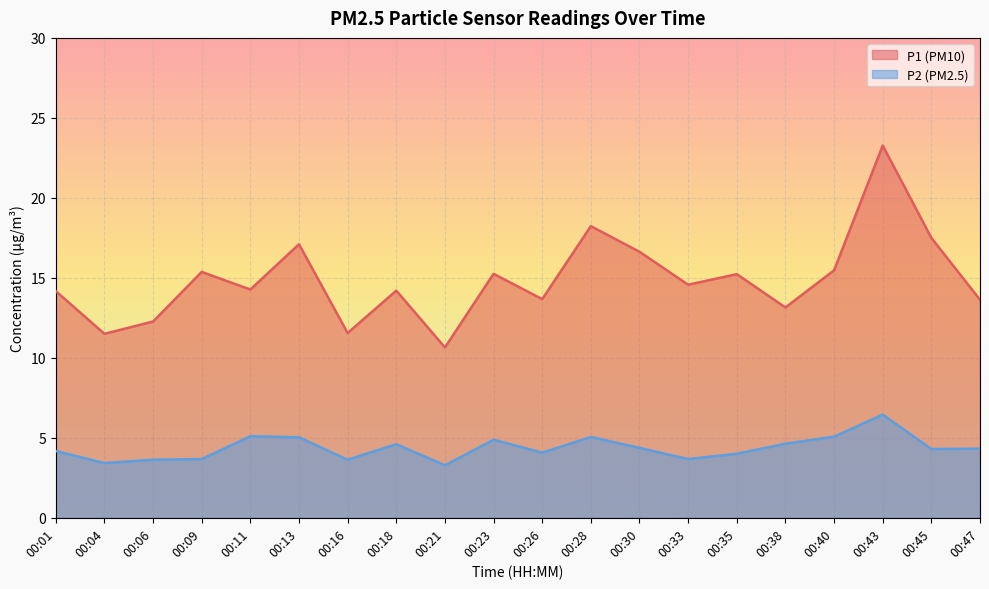

True or false: P2 and P1 cross at least once.

False